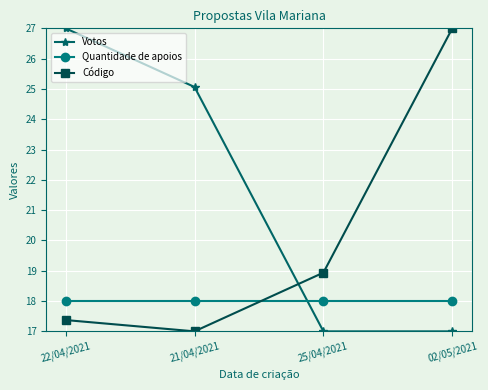

What is the spread (max minus min) of values at 21/04/2021?

8.1